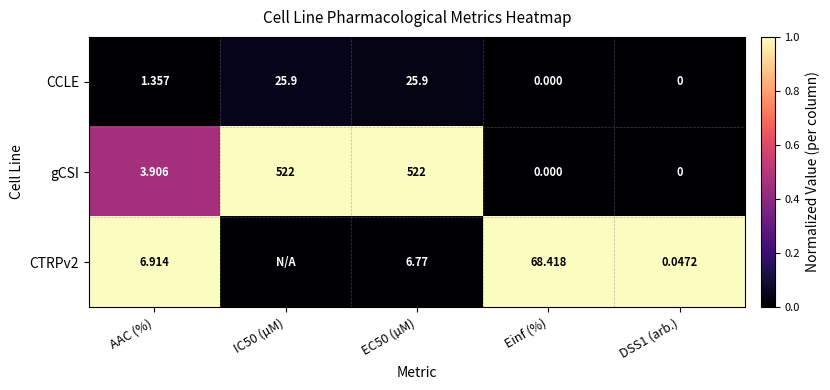

Where does the gCSI series first go above 3?

AAC (%)